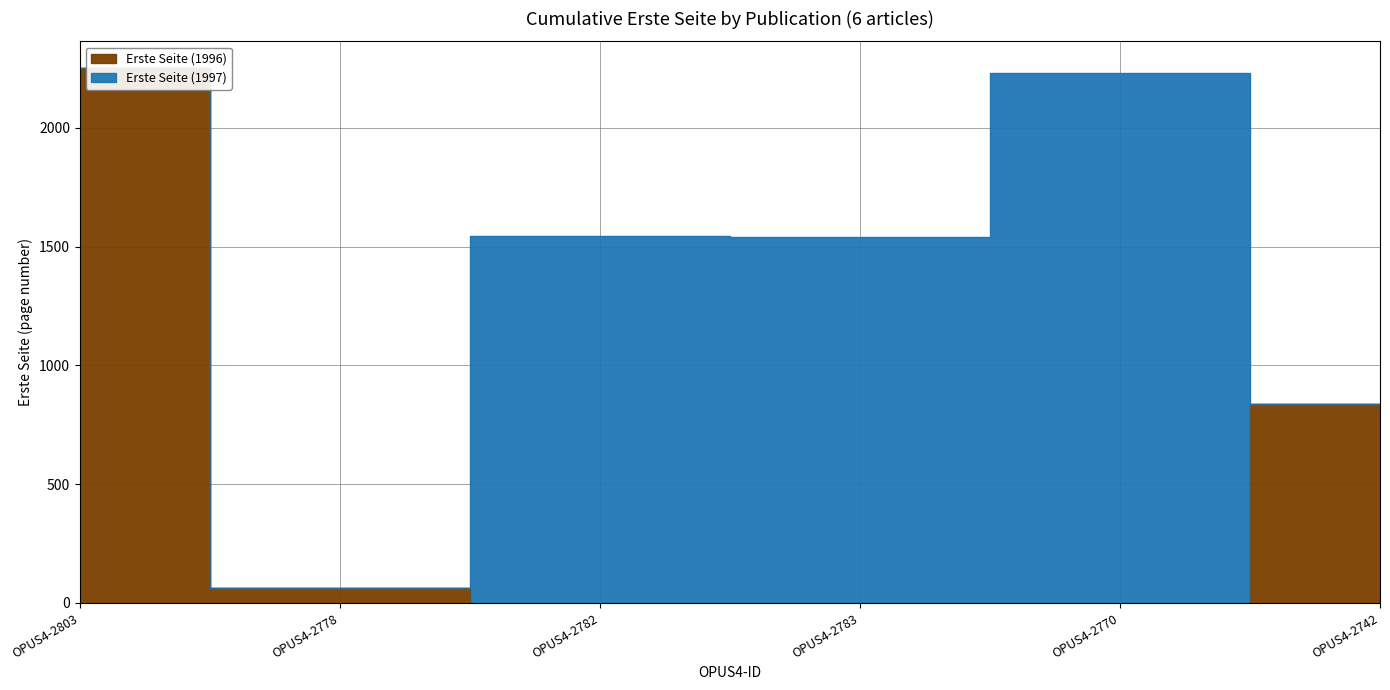

List the labels in order of value, largest first.

OPUS4-2803, OPUS4-2742, OPUS4-2778, OPUS4-2782, OPUS4-2783, OPUS4-2770